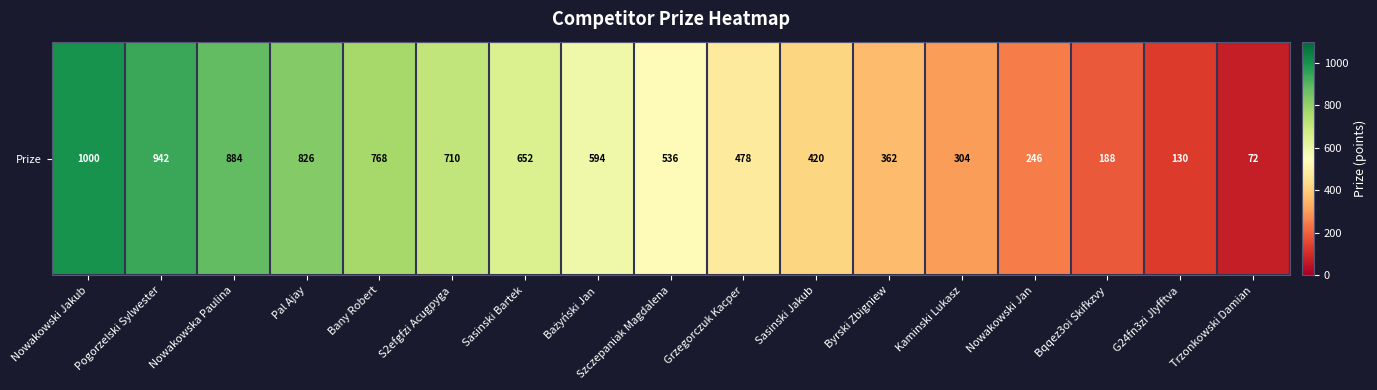

At which label does the data first exceed 536?

Nowakowski Jakub